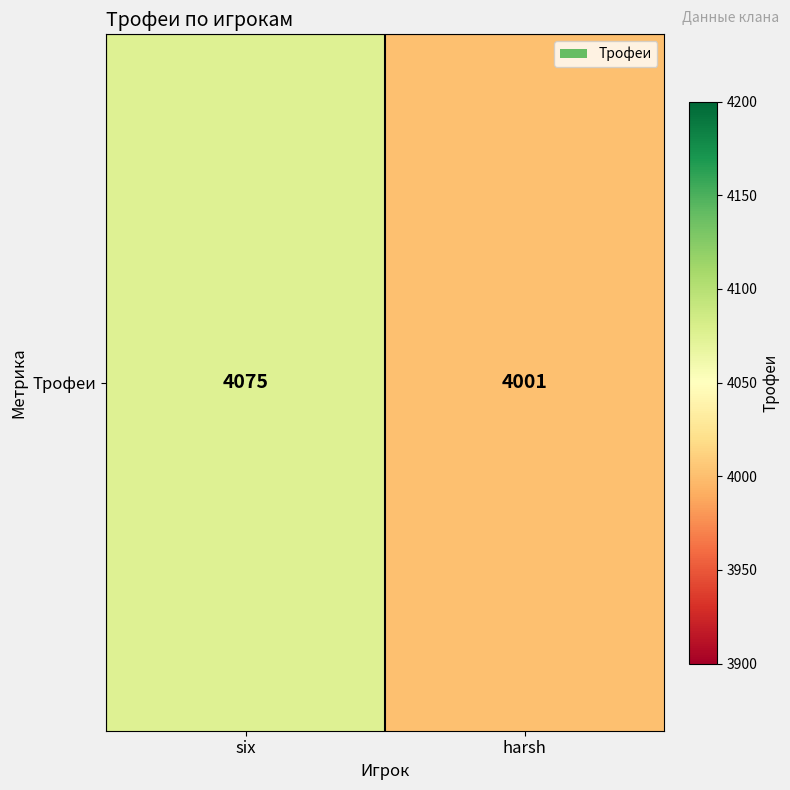

List the labels in order of value, smallest first.

harsh, six